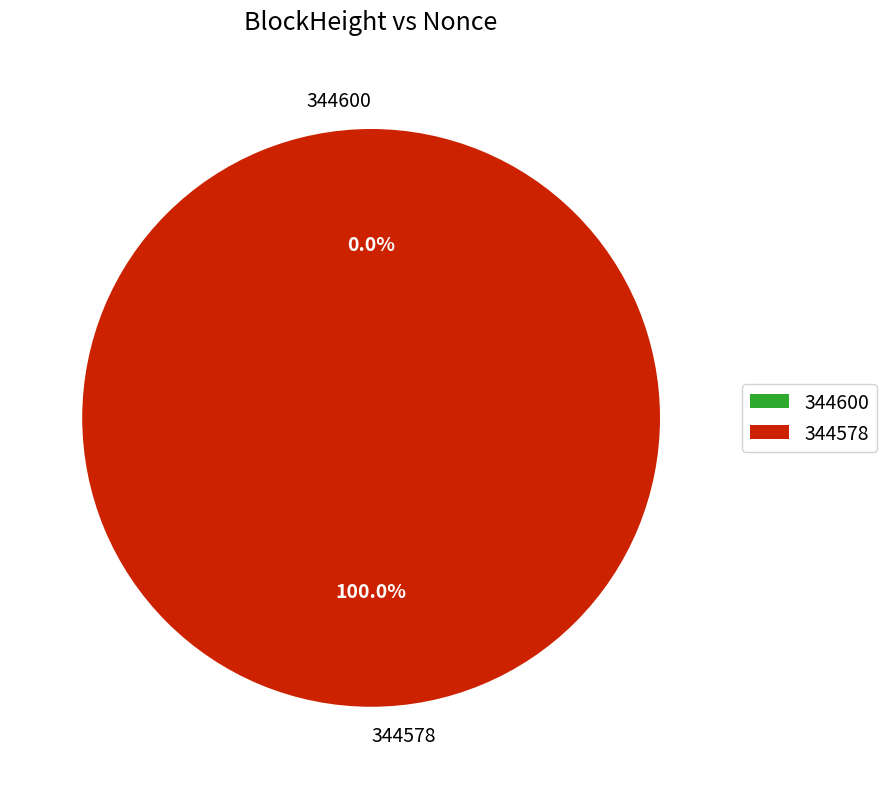

Which category has the smallest portion of the pie?

344600